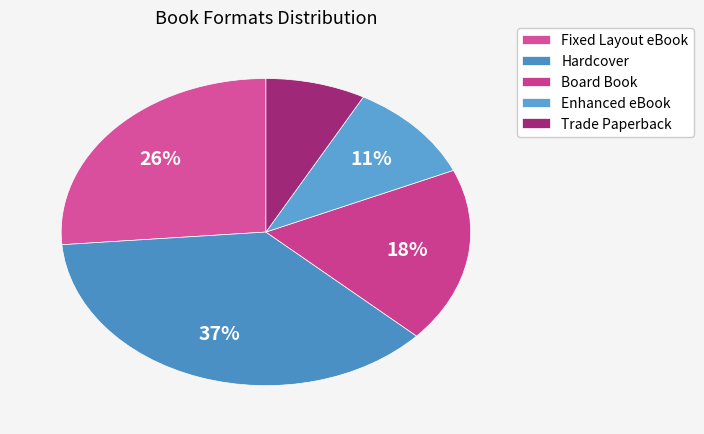

To the nearest percent, what percentage of the pie is Trade Paperback?

8%